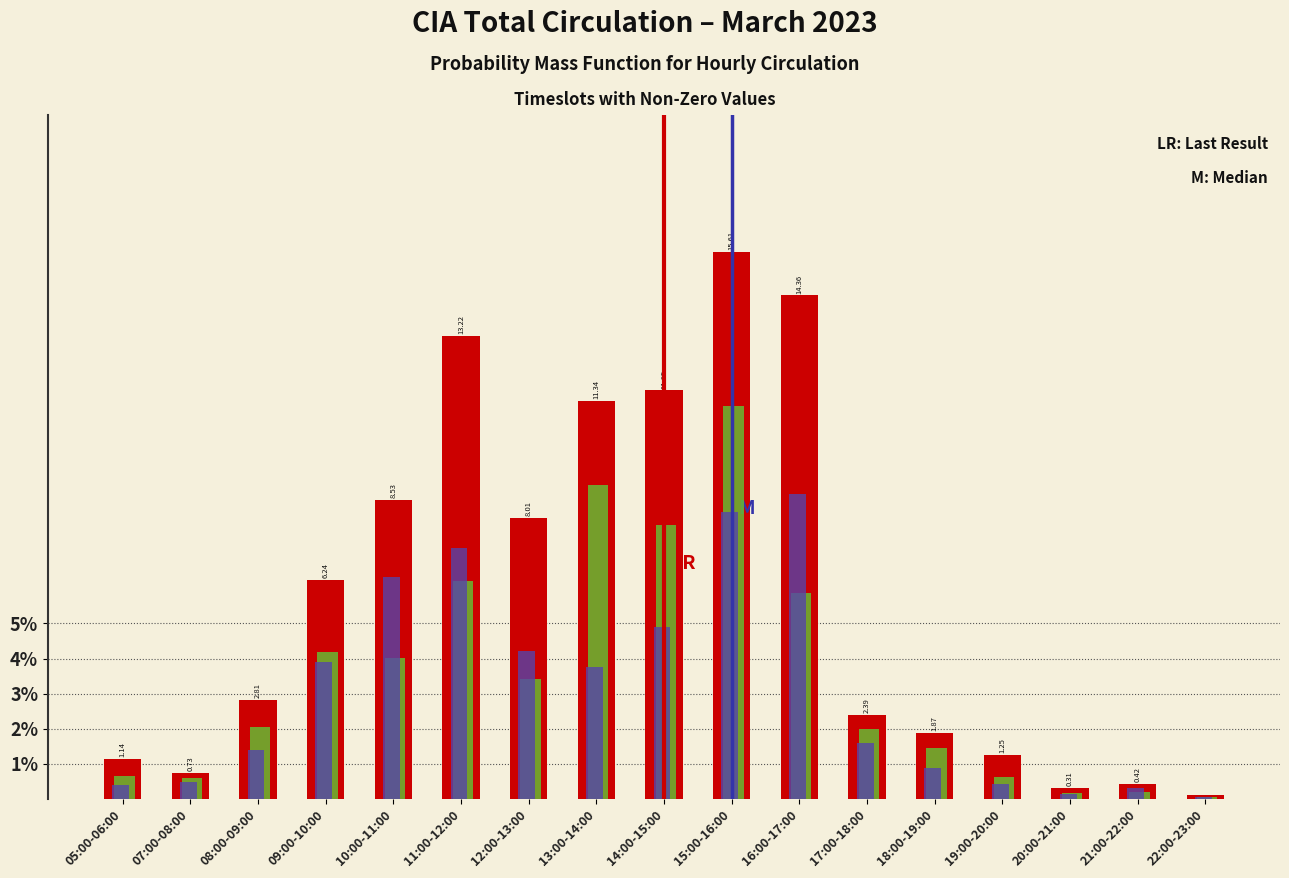

At which category is the sum across all series the highest?

15:00-16:00